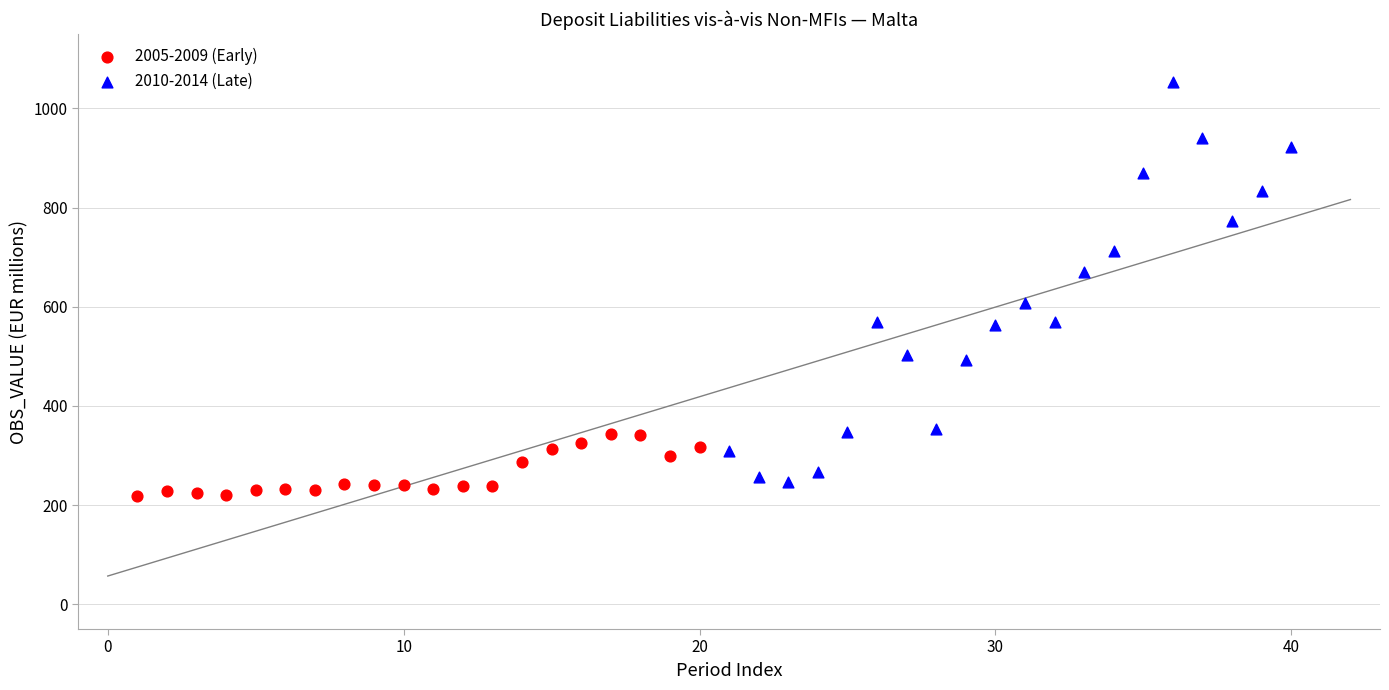

Which series has the largest Y range (max minus min)?

2010-2014 (Late)